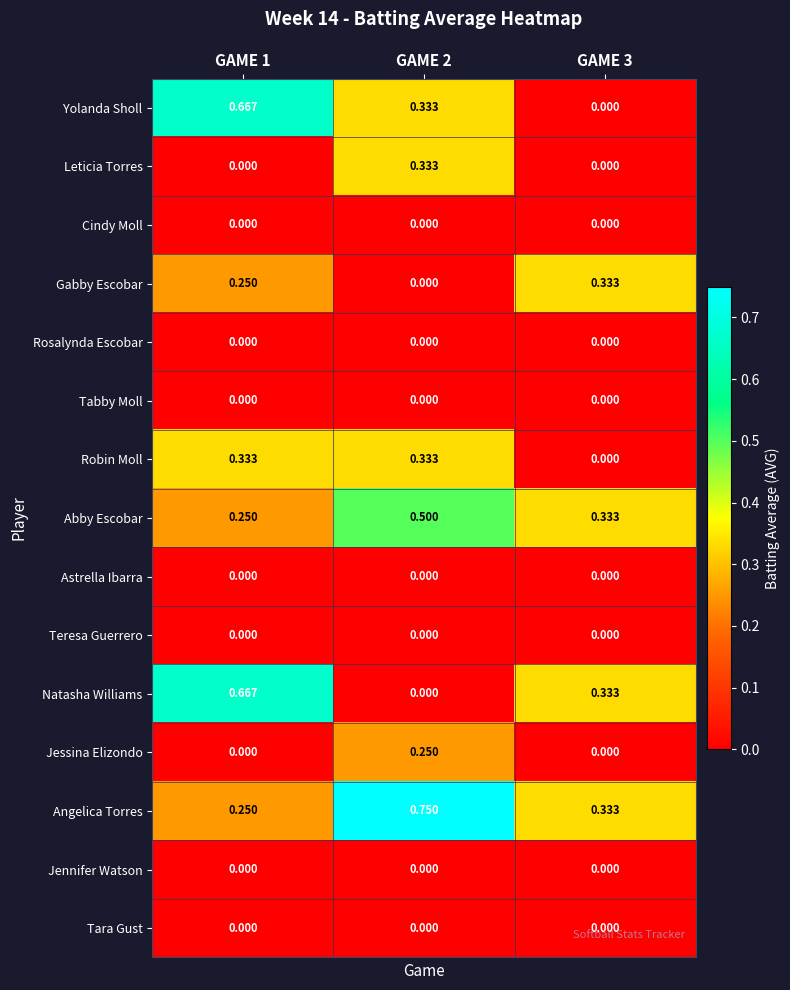

How many categories are shown in the chart?

3